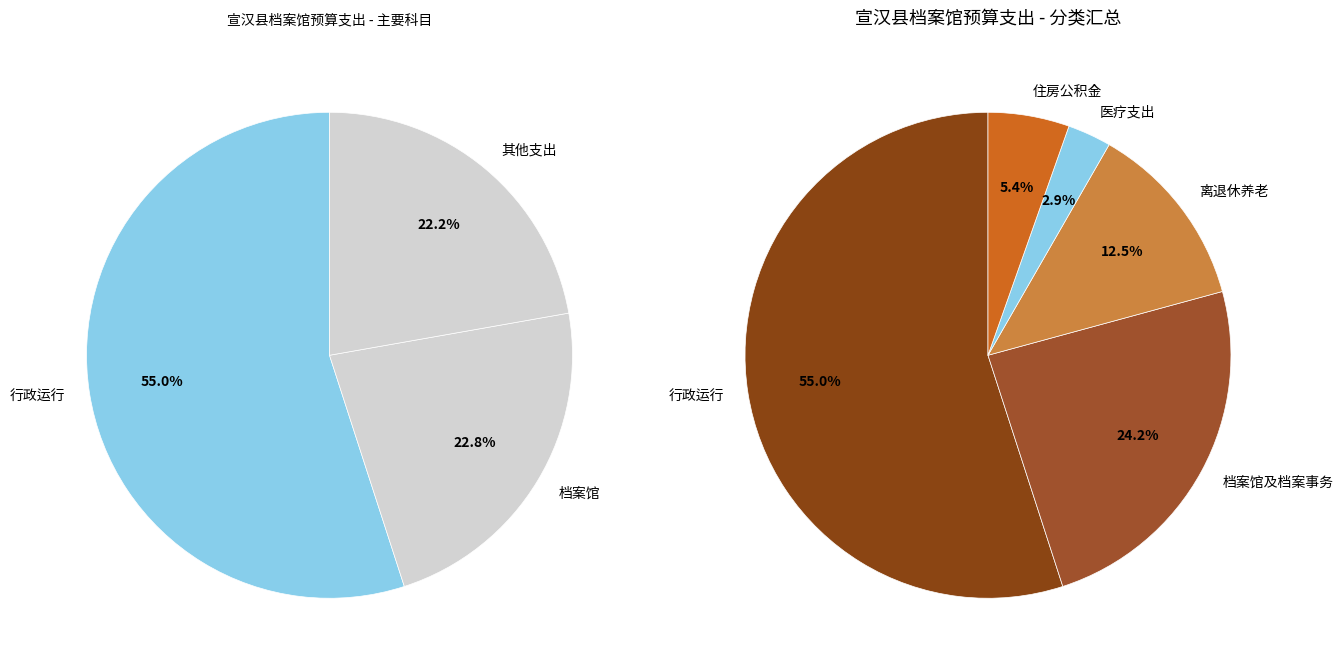

What percentage is the 住房公积金 slice, to the nearest percent?

5%